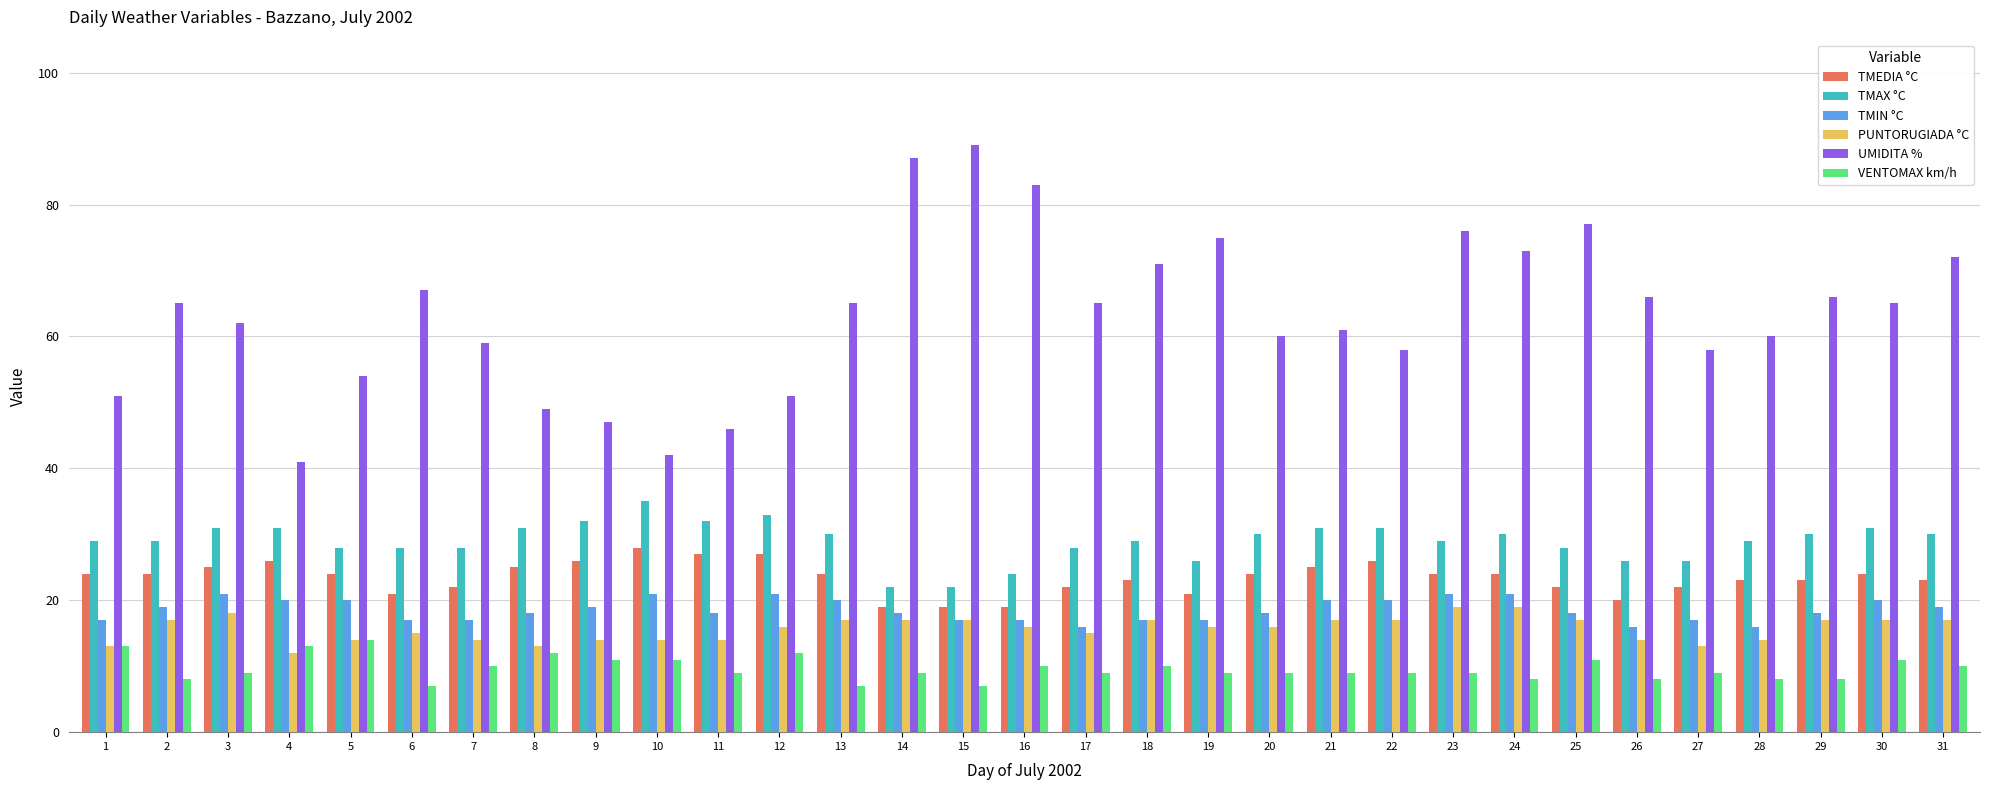

Reading left to right, list all the values displayed in this chart.

TMEDIA °C: 24	24	25	26	24	21	22	25	26	28	27	27	24	19	19	19	22	23	21	24	25	26	24	24	22	20	22	23	23	24	23
TMAX °C: 29	29	31	31	28	28	28	31	32	35	32	33	30	22	22	24	28	29	26	30	31	31	29	30	28	26	26	29	30	31	30
TMIN °C: 17	19	21	20	20	17	17	18	19	21	18	21	20	18	17	17	16	17	17	18	20	20	21	21	18	16	17	16	18	20	19
PUNTORUGIADA °C: 13	17	18	12	14	15	14	13	14	14	14	16	17	17	17	16	15	17	16	16	17	17	19	19	17	14	13	14	17	17	17
UMIDITA %: 51	65	62	41	54	67	59	49	47	42	46	51	65	87	89	83	65	71	75	60	61	58	76	73	77	66	58	60	66	65	72
VENTOMAX km/h: 13	8	9	13	14	7	10	12	11	11	9	12	7	9	7	10	9	10	9	9	9	9	9	8	11	8	9	8	8	11	10